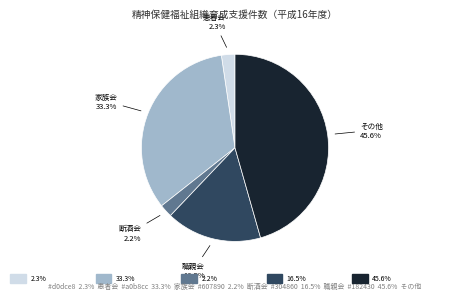

To the nearest percent, what is the difference between the largest and smallest slice percentages?

43%